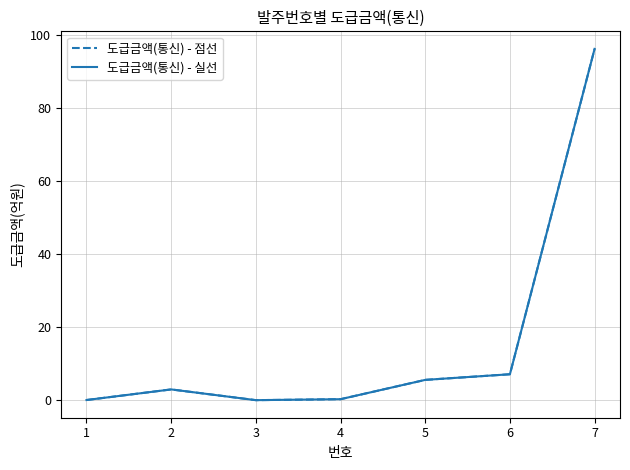

What is the difference between the 도급금액(통신) - 점선 values at 5 and 2?

2.6